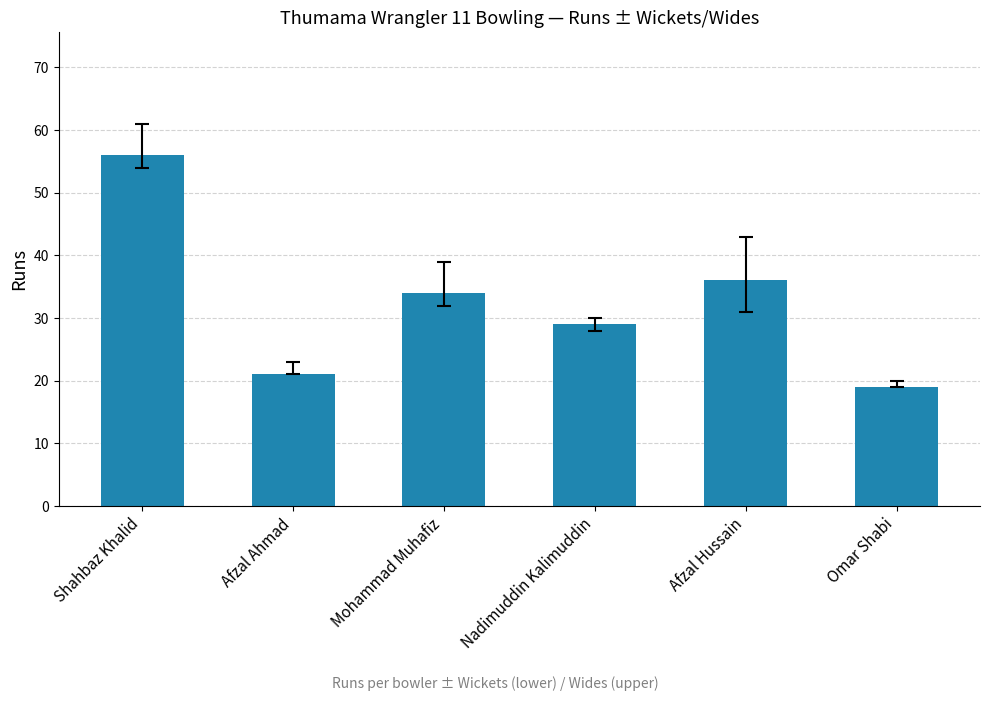

How many series are shown in this chart?

1